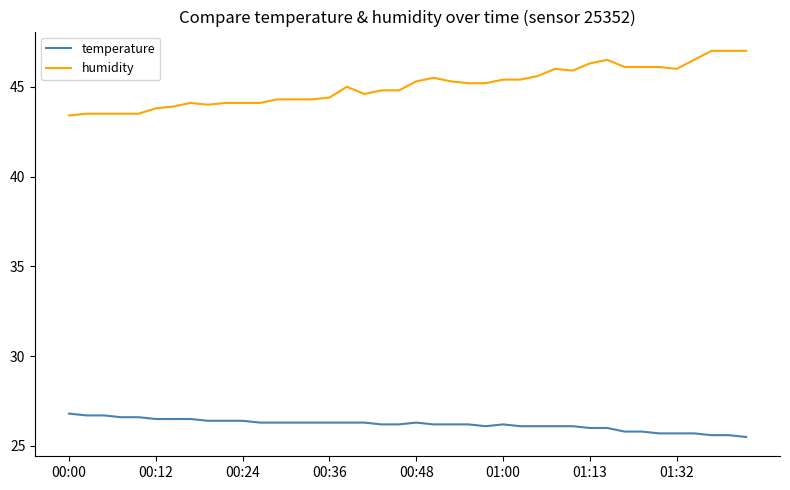

Which series has the largest total across all categories?

humidity